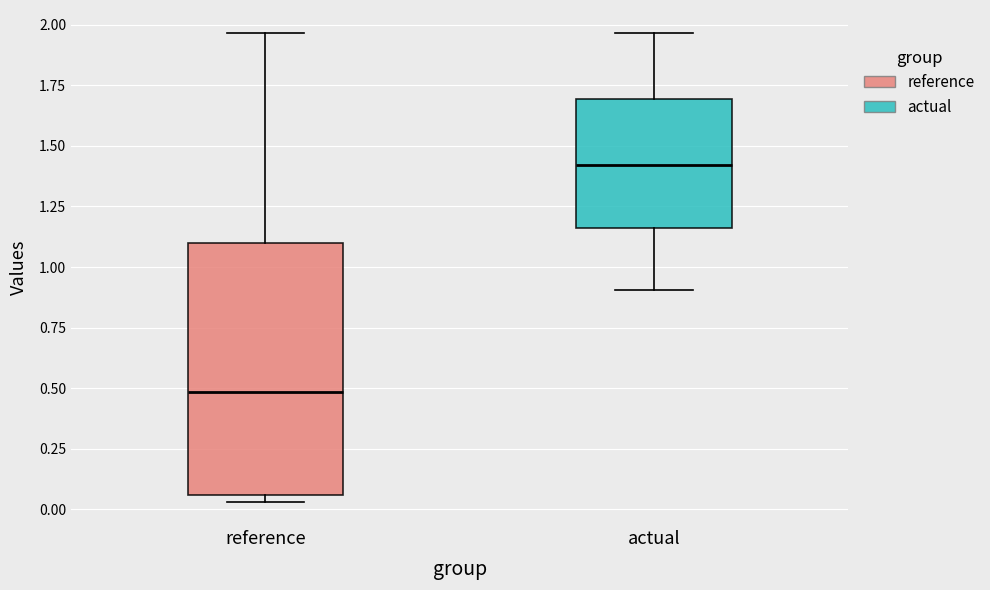

Where does the upper whisker of the box for actual end on the y-axis? The values are not printed on the chart, so give them approximately, as read against the axis.

1.95